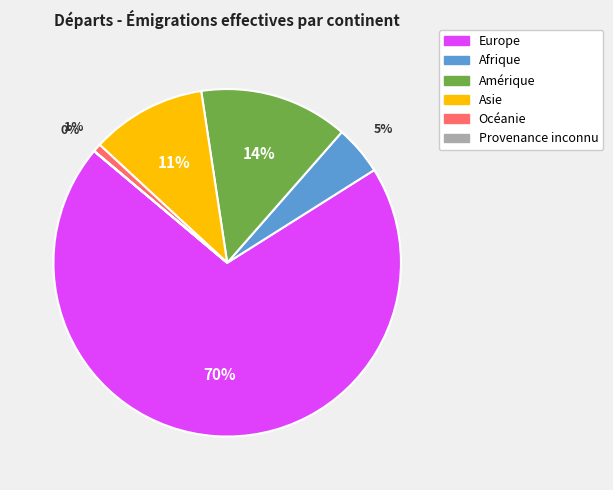

Which category has the biggest portion of the pie?

Europe